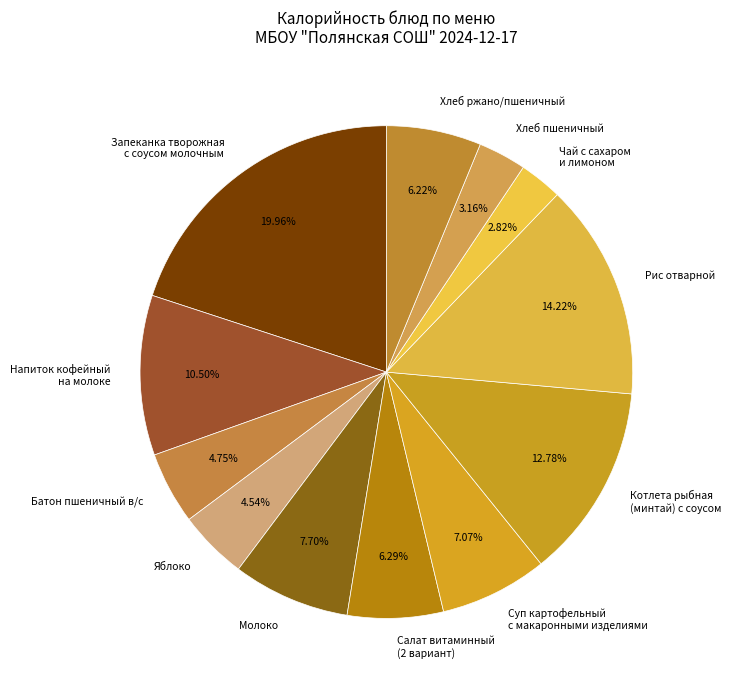

Which category has the biggest portion of the pie?

Запеканка творожная с соусом молочным